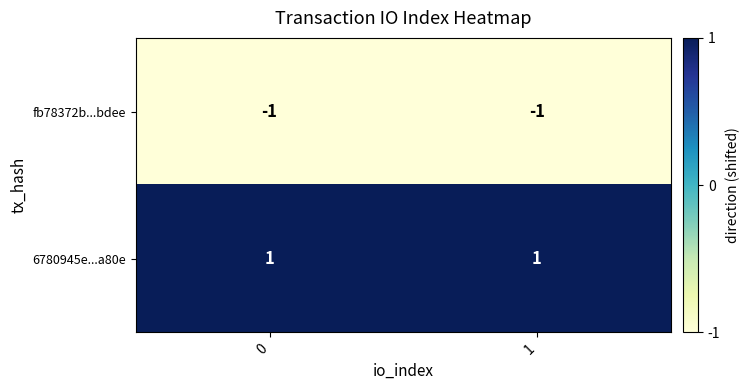

Reading right to left, what are all the values shown in this chart?

fb78372b...bdee: -1	-1
6780945e...a80e: 1	1